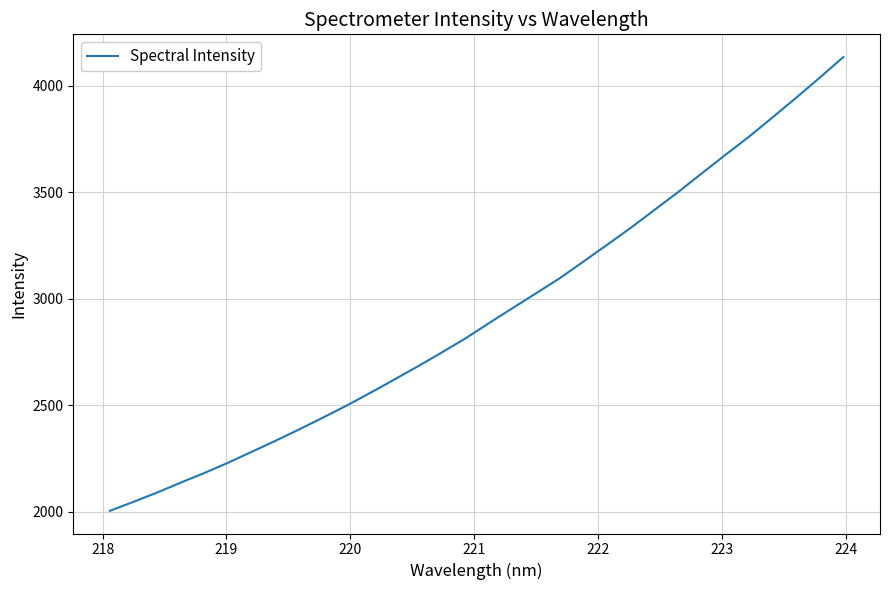

What is the difference between the maximum and minimum values?

2128.9